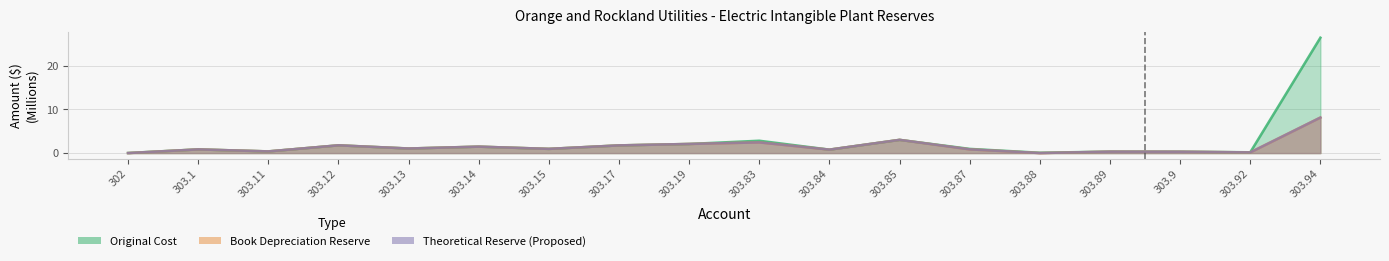

How many positive values does the Book Depreciation Reserve series have?

17